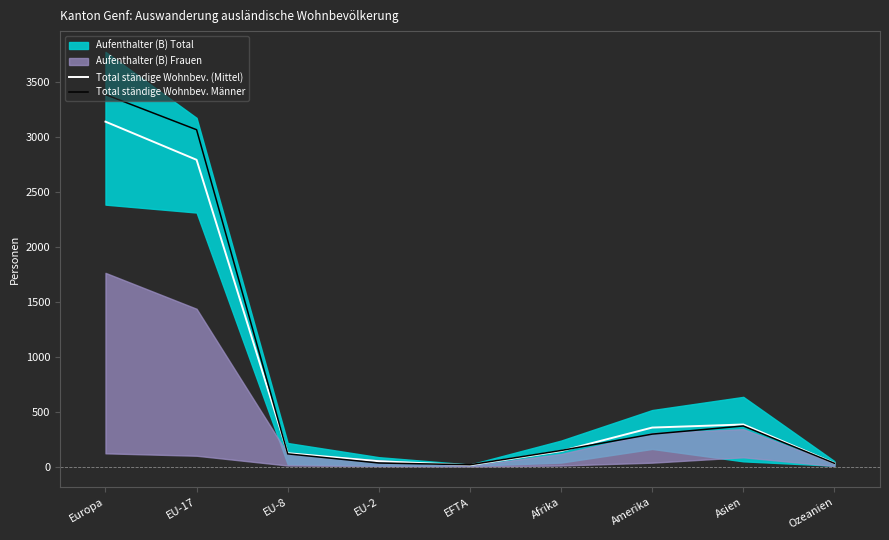

At which category does the chart reach its minimum across all series?

EFTA